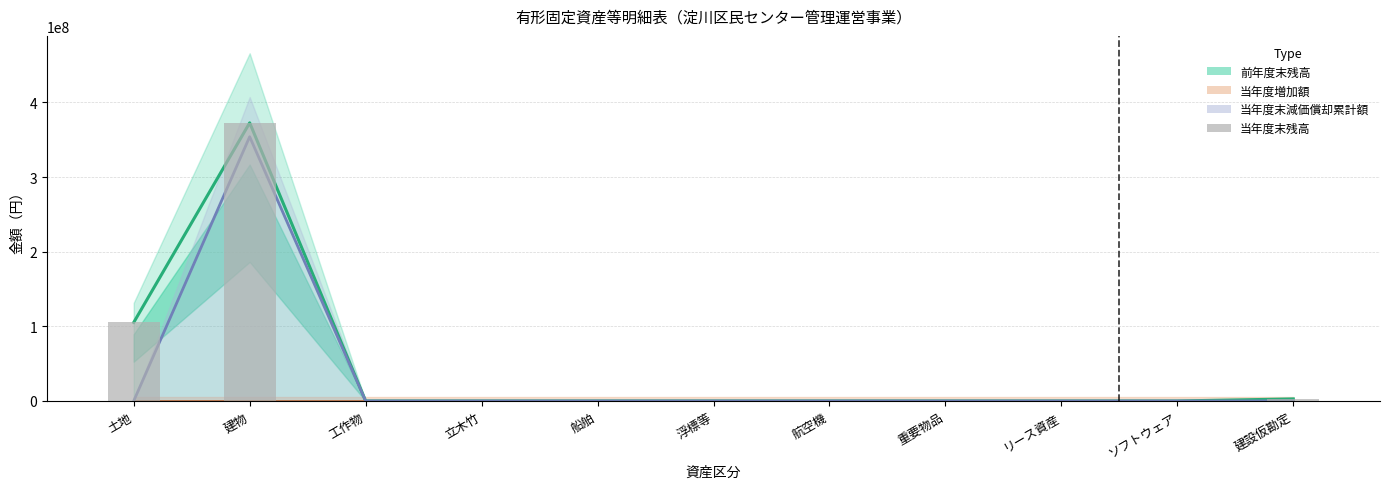

What is the difference between the maximum and minimum values?

372681865